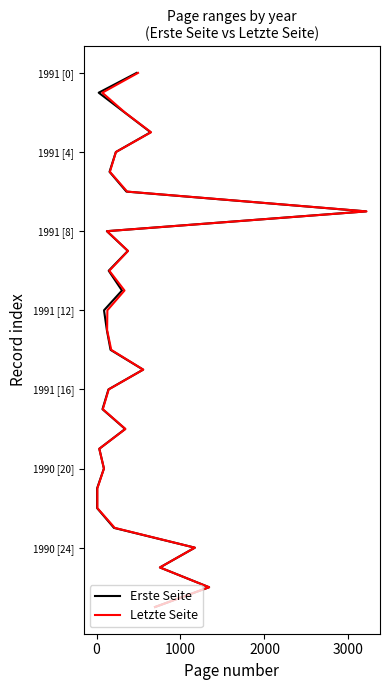

True or false: Erste Seite and Letzte Seite cross at least once.

False